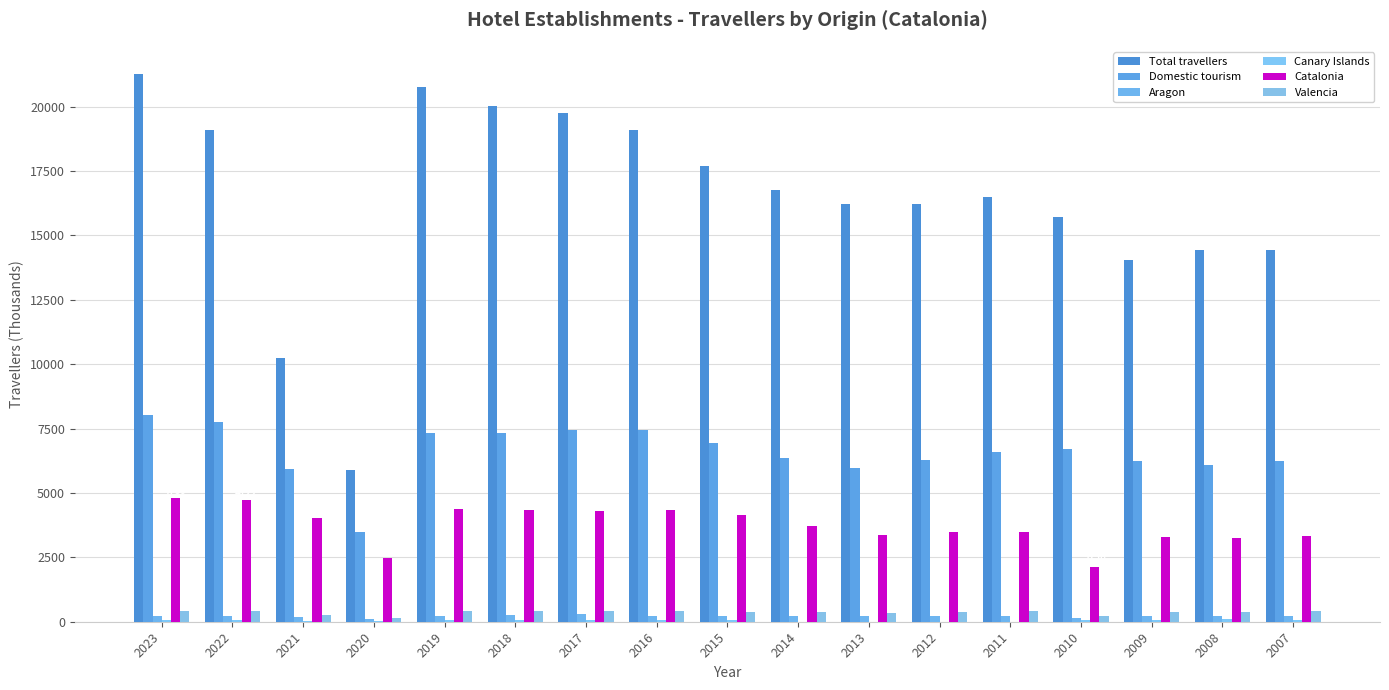

Count the number of categories in the chart.

17